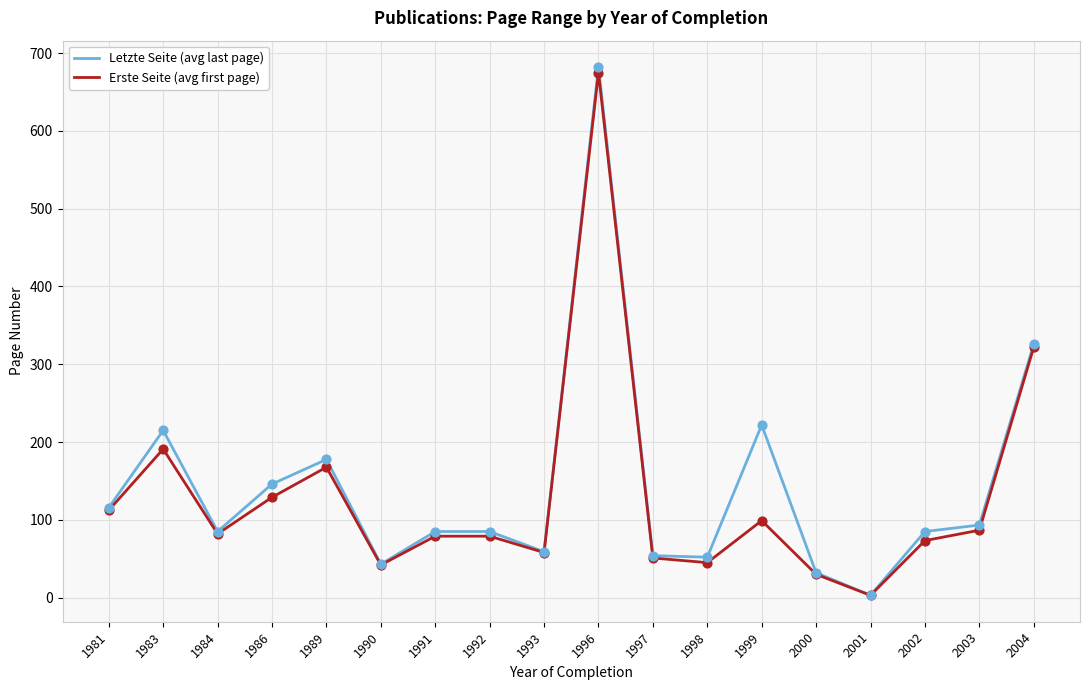

At how many categories does at least one series exceed 419?

1